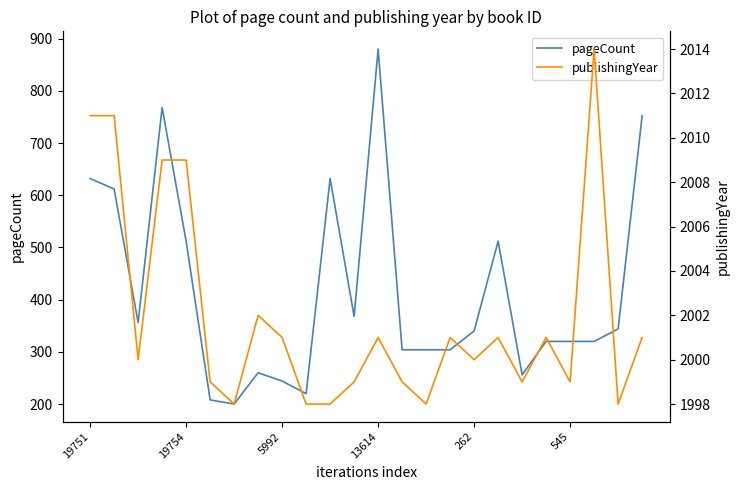

What is the sum of all pageCount values?

9968